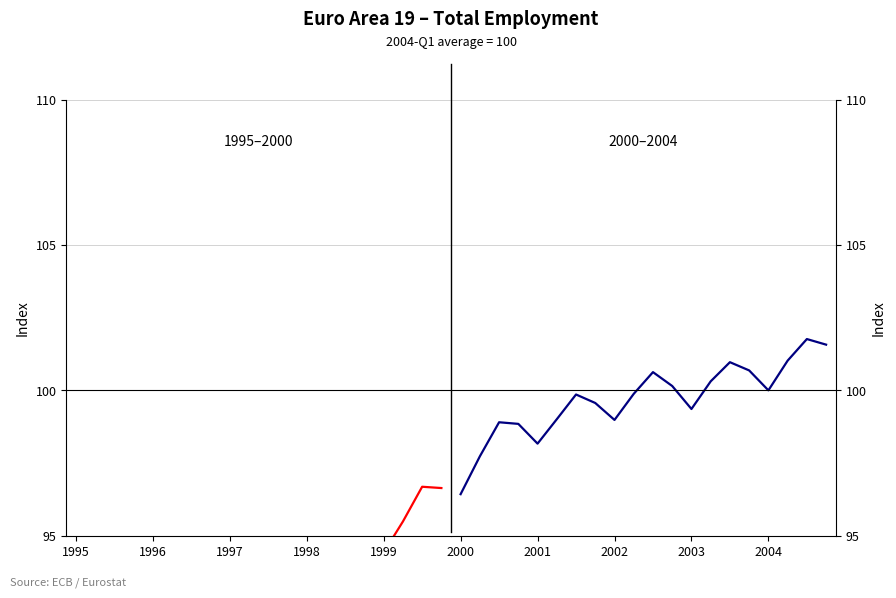

At which category is the sum across all series the highest?

18